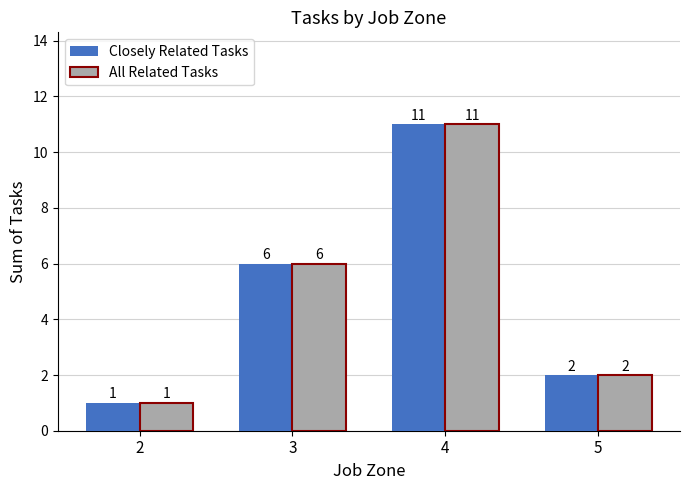

Reading left to right, extract all data points from this chart.

Closely Related Tasks: 2=1	3=6	4=11	5=2
All Related Tasks: 2=1	3=6	4=11	5=2